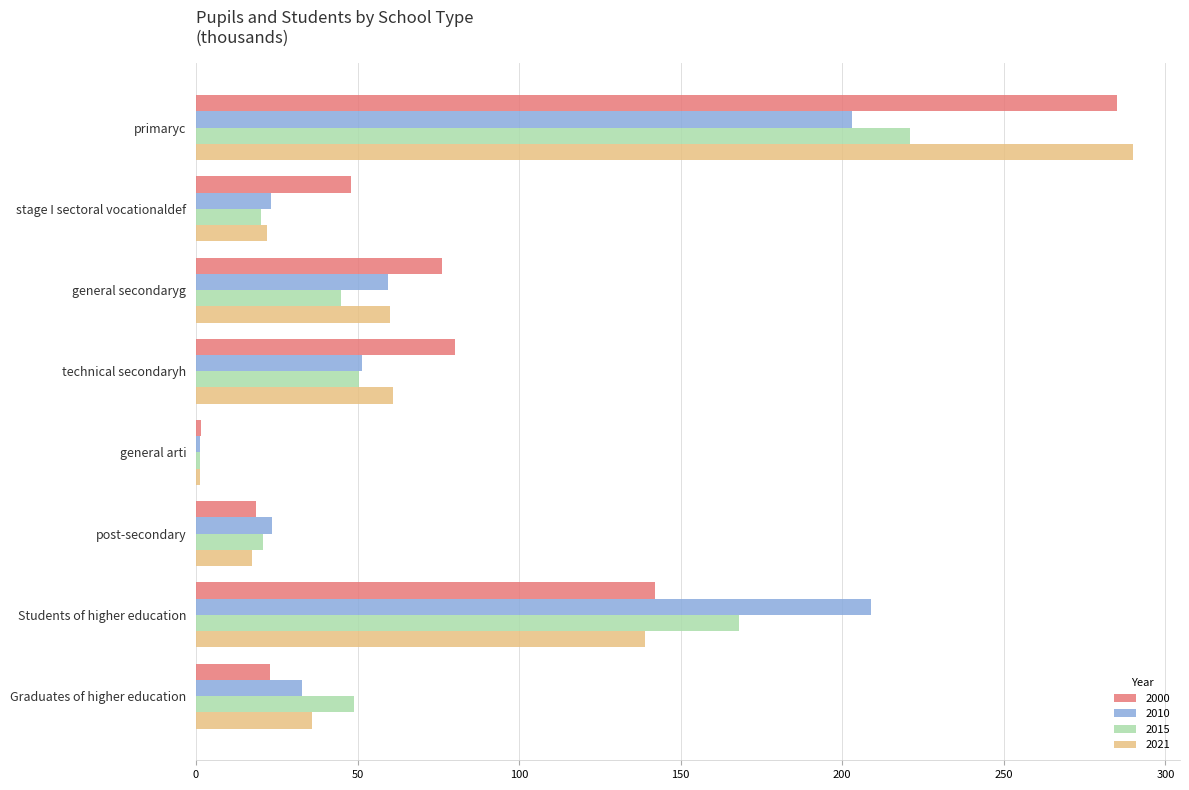

What are all the series names shown in the legend?

2000, 2010, 2015, 2021